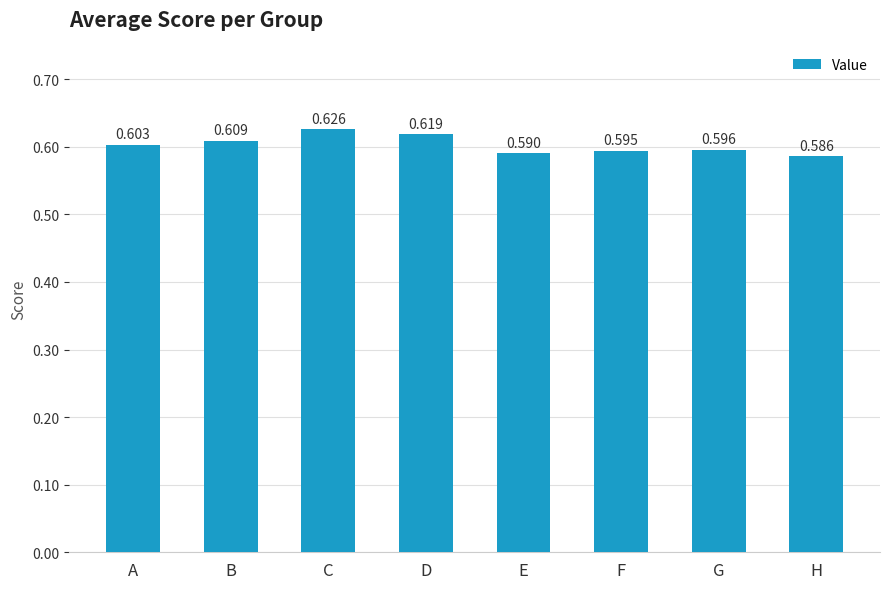

The value at F is 0.6. True or false?

True